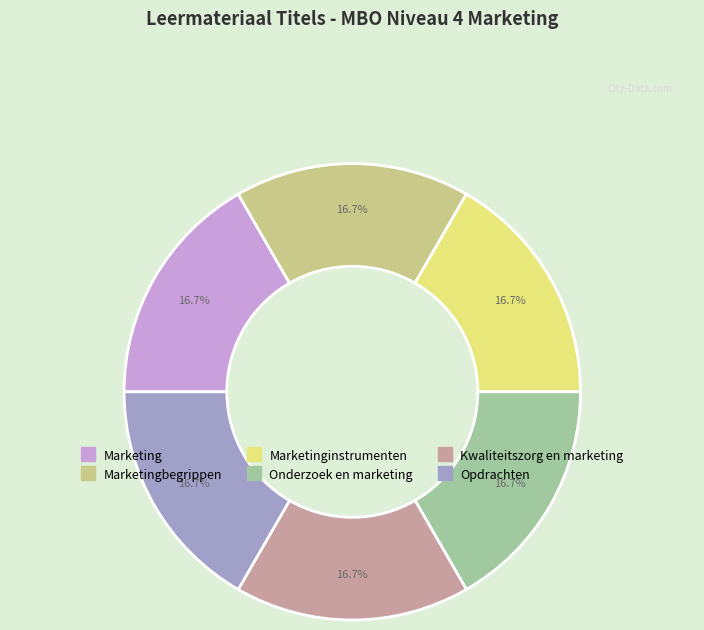

Does any single category account for the majority?

No